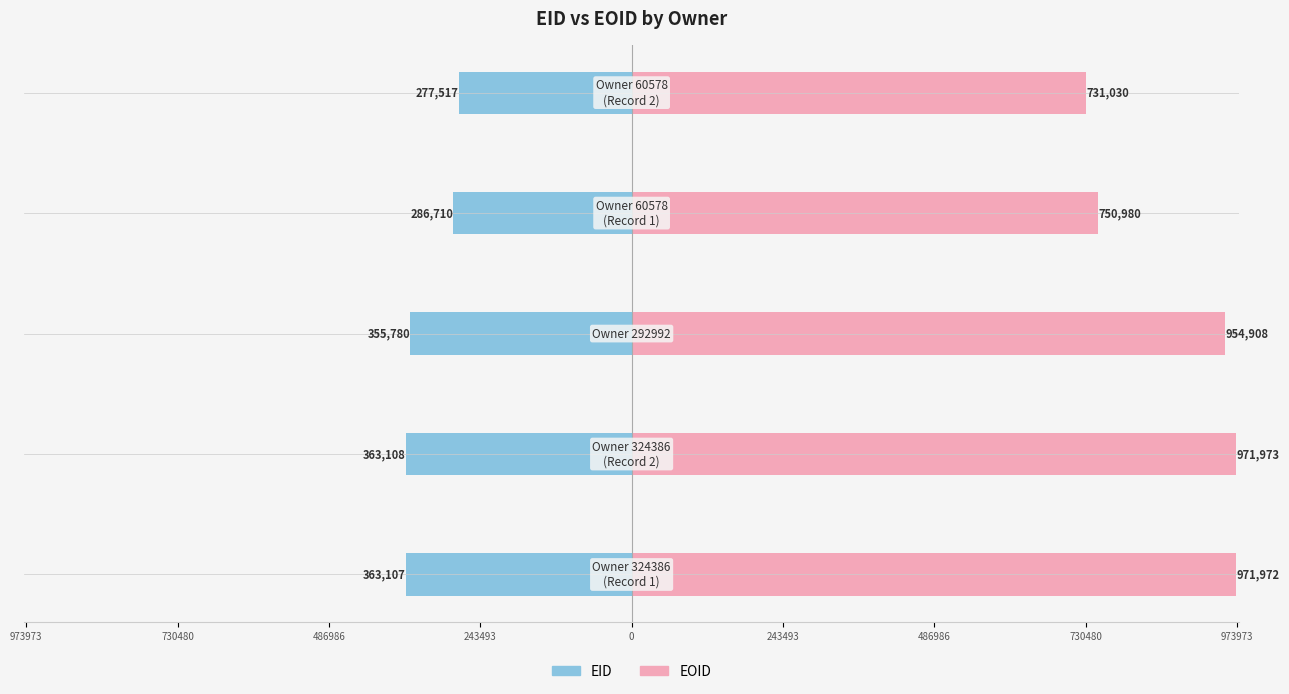

How many data points does each series have?

5